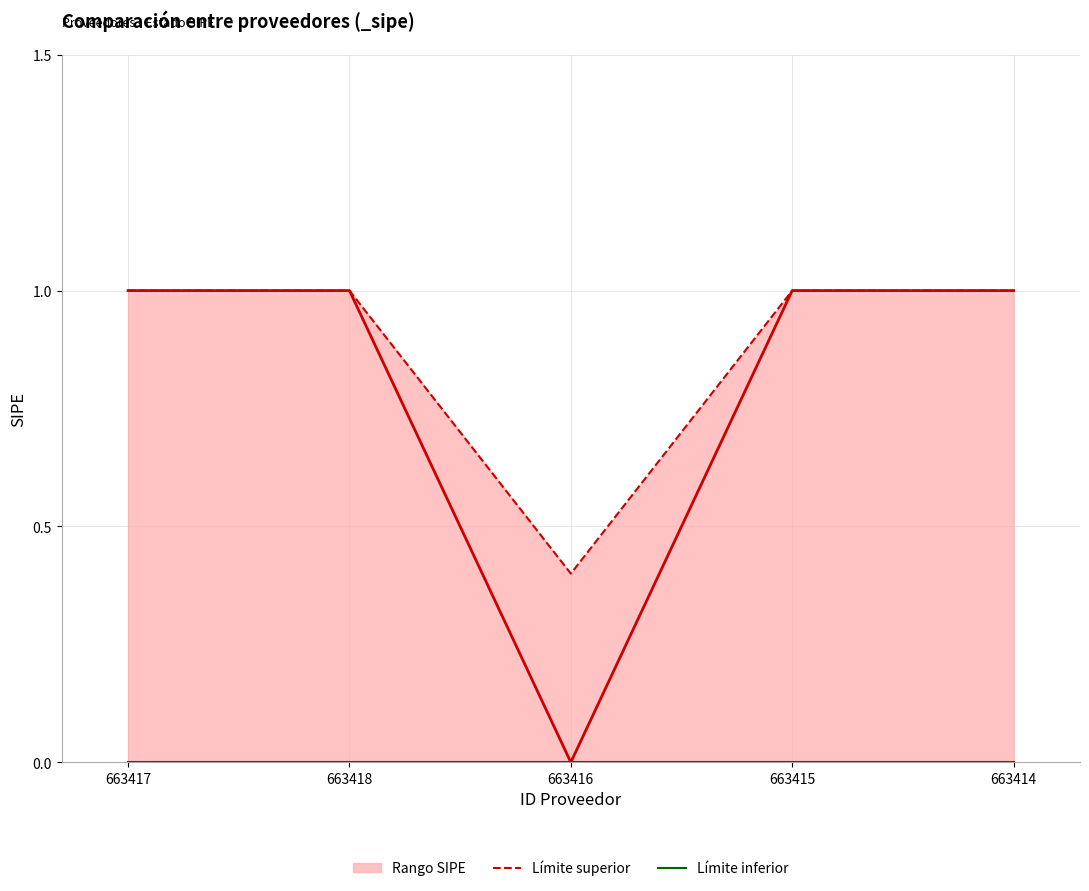

At which category is the sum across all series the highest?

663417